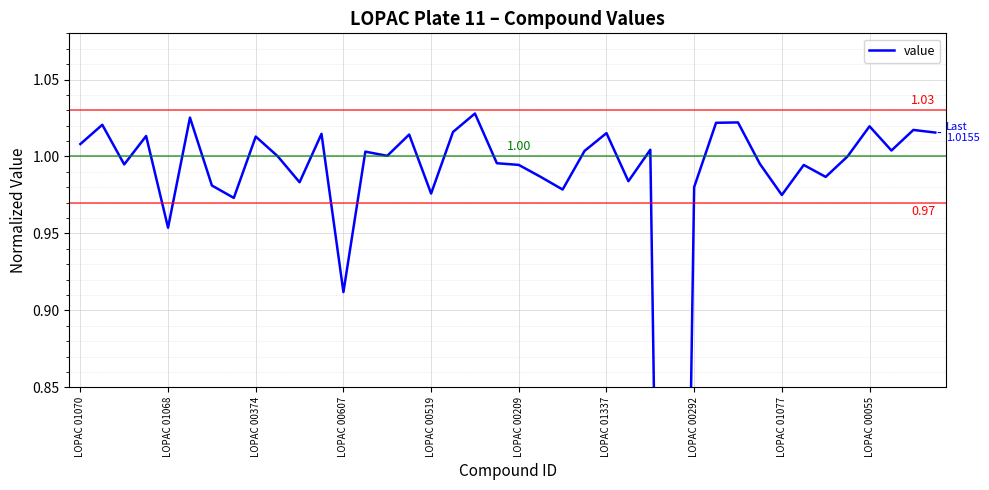

How many series are shown in this chart?

1